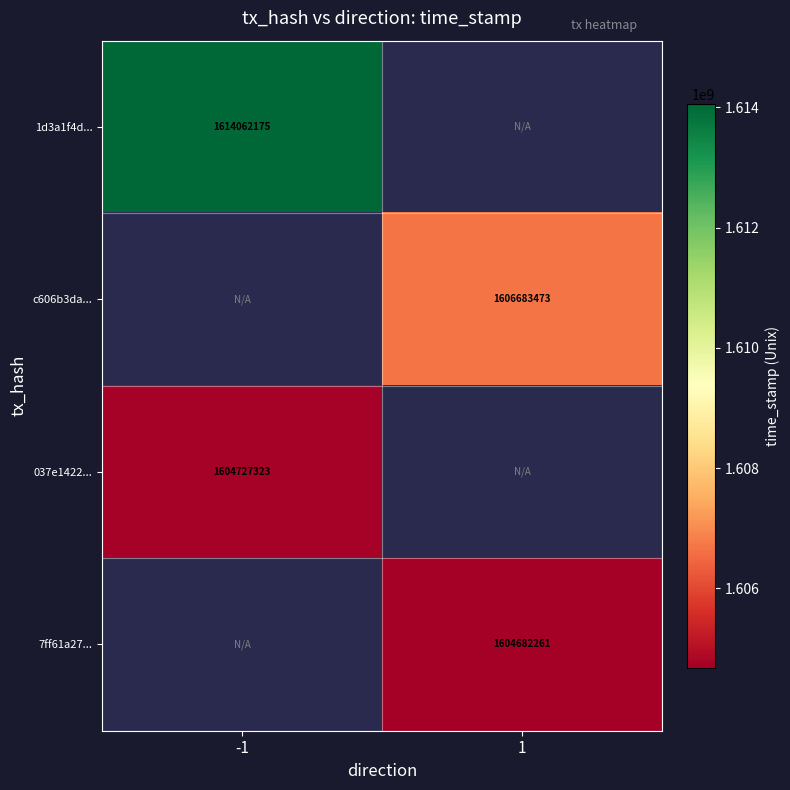

At how many categories does at least one series exceed 1608167746?

1